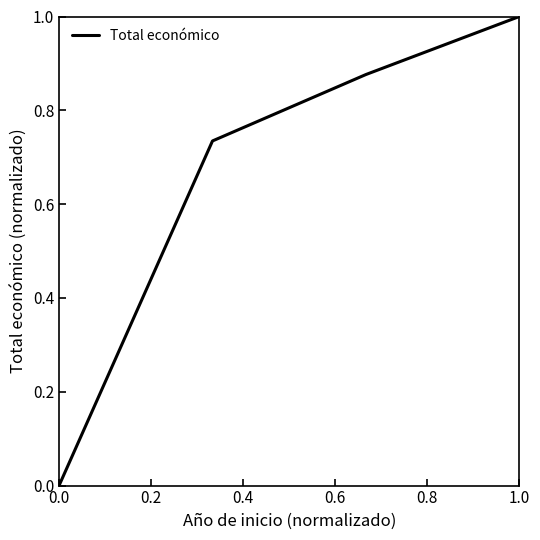

What is the sum of all values?

2.6